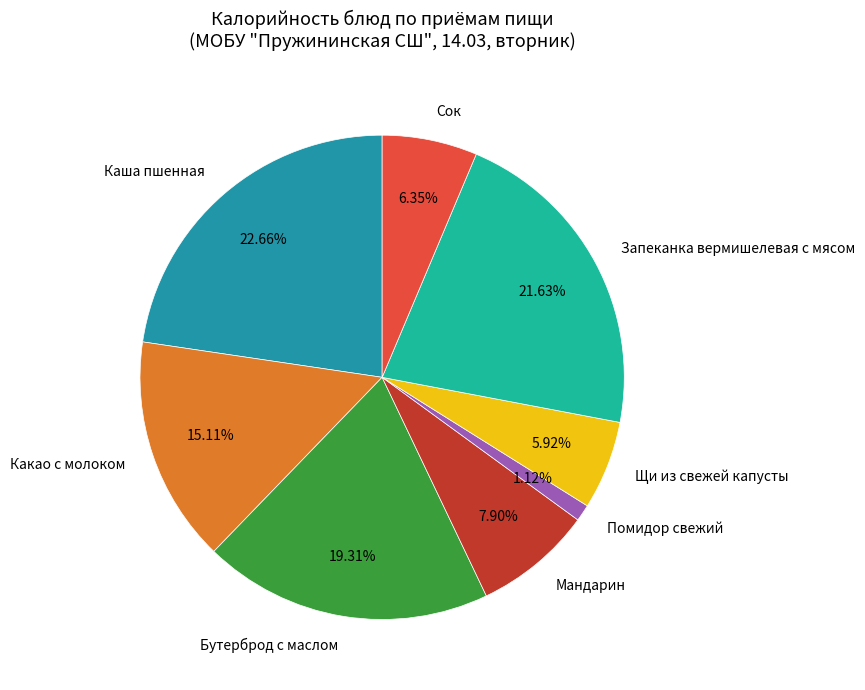

The Мандарин slice represents 1% of the pie. True or false?

False